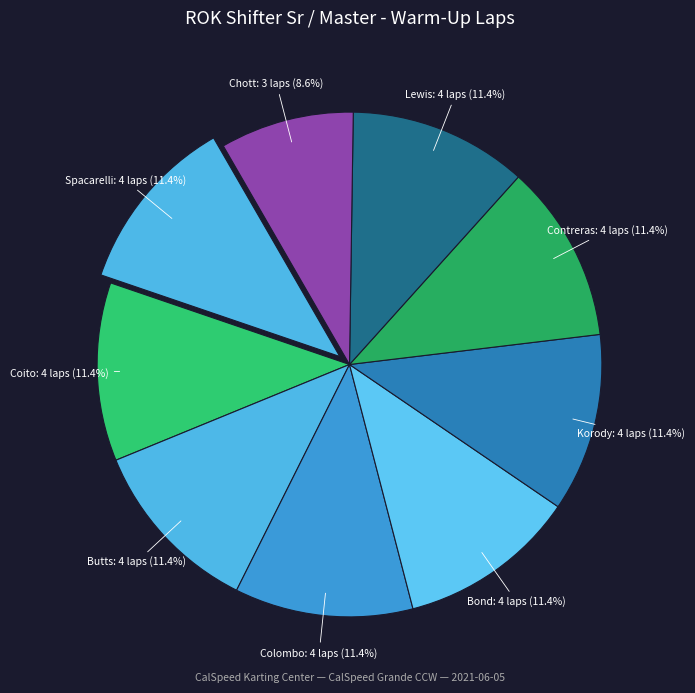

How many slices are in this pie chart?

9